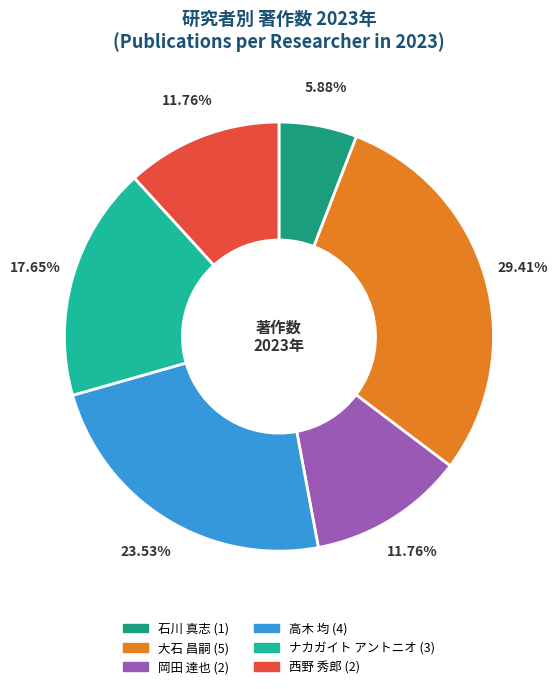

Is there any slice that represents more than half of the pie?

No